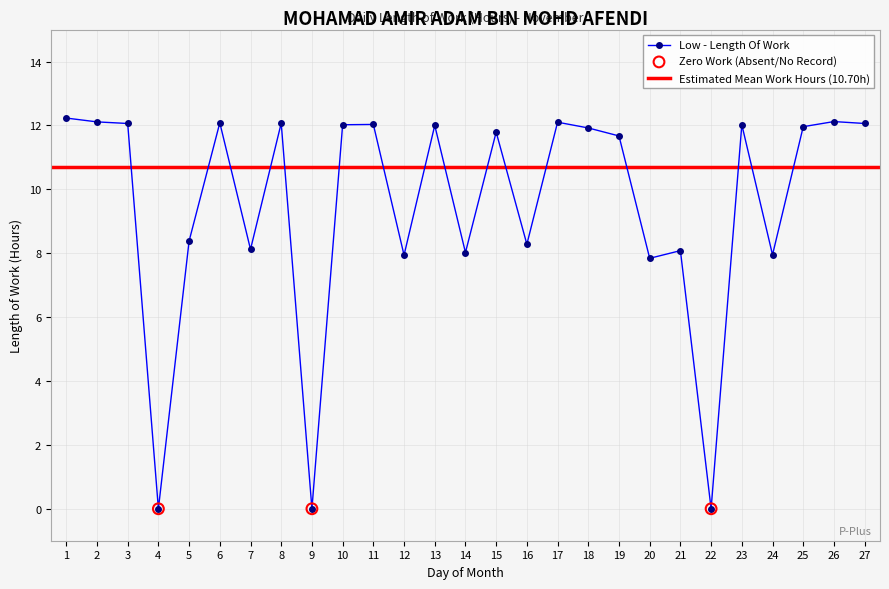

Approximately how many times larger is the value at 27 compared to 25?

1.0